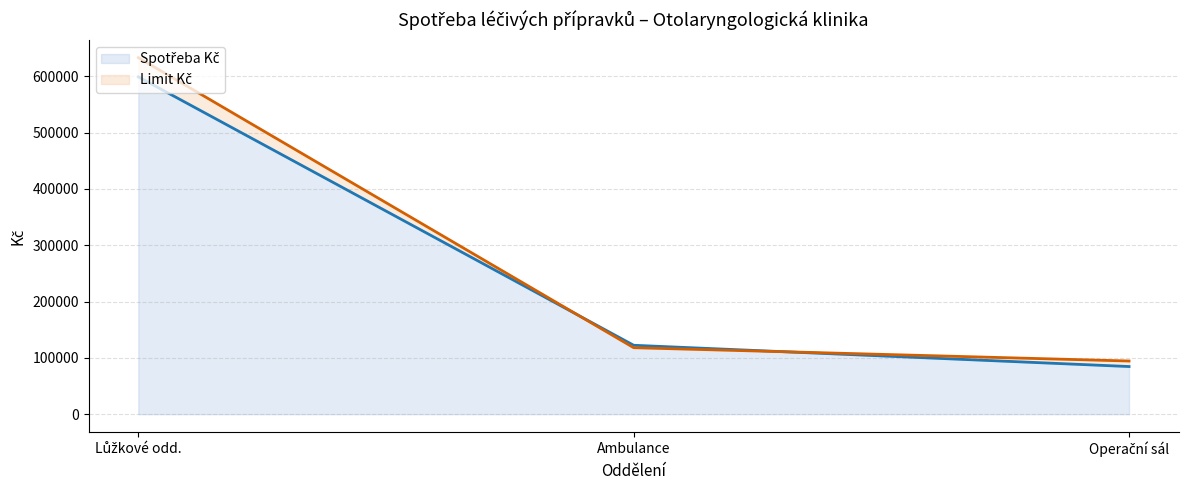

Is it true that Spotřeba Kč equals 122319.6 at Ambulance?

True